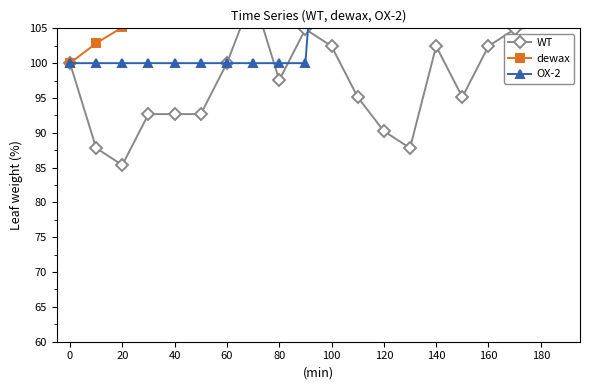

What is the difference between the maximum and minimum values in the WT series?

31.7